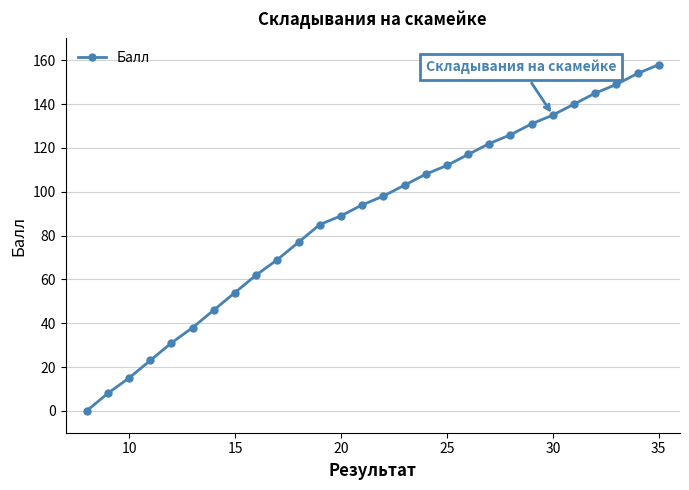

Reading right to left, list all the values displayed in this chart.

158	154	149	145	140	135	131	126	122	117	112	108	103	98	94	89	85	77	69	62	54	46	38	31	23	15	8	0